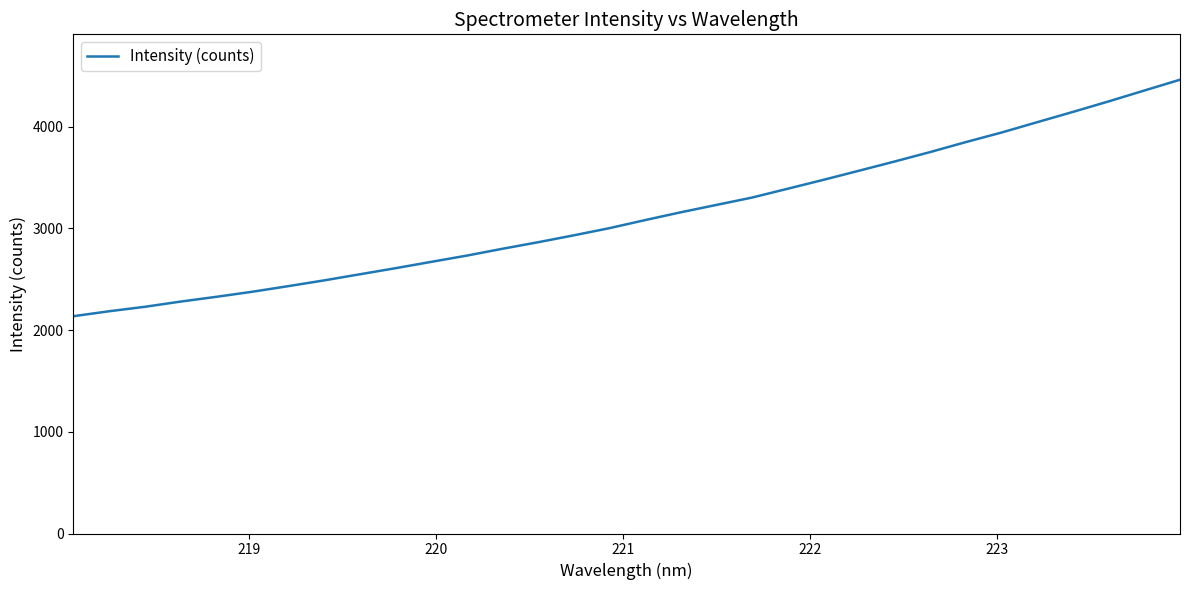

What is the smallest value displayed?

2136.0